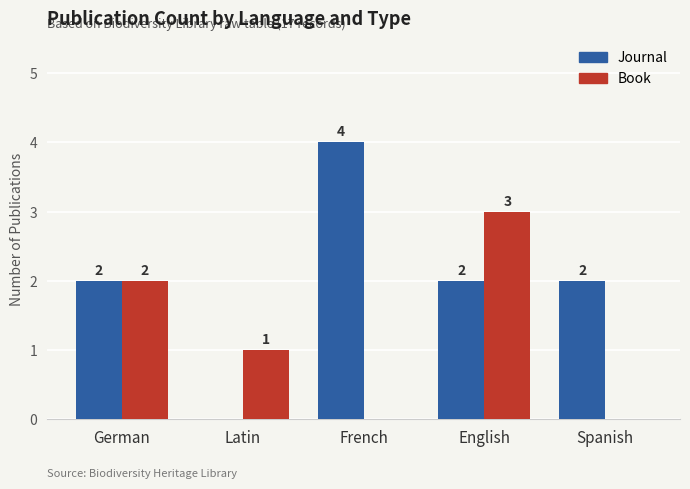

At which label does Book first exceed 1?

German